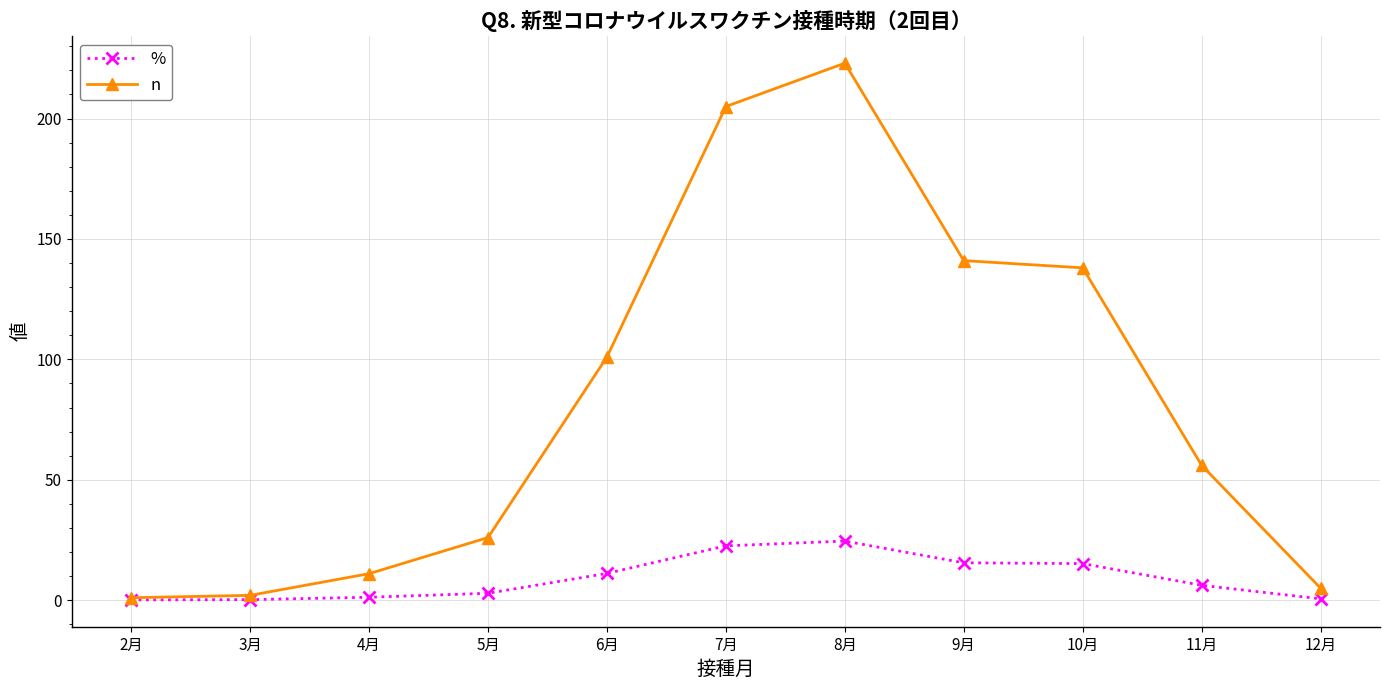

Which category has the highest value across all series?

8月